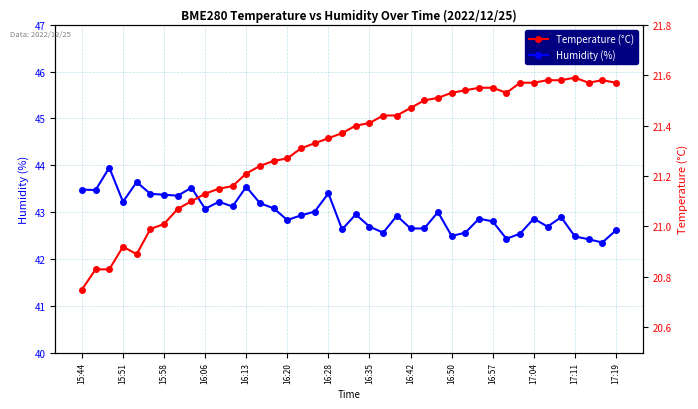

The value of Humidity (%) at 15:51 is 43.2. True or false?

True